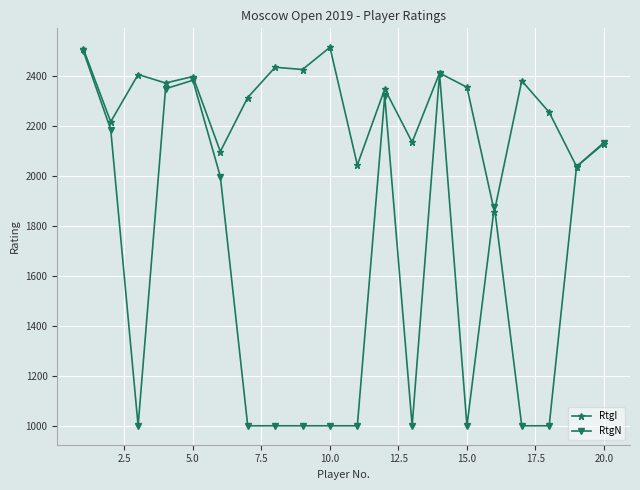

True or false: RtgN has more than 2 interior local peaks.

True